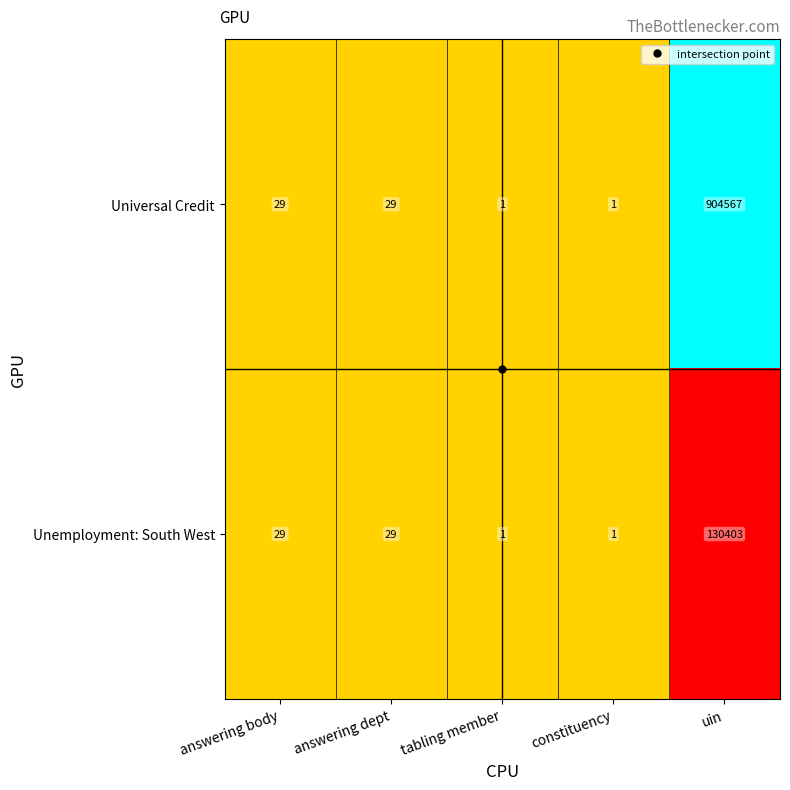

What is the average value of the Unemployment: South West series?

26093